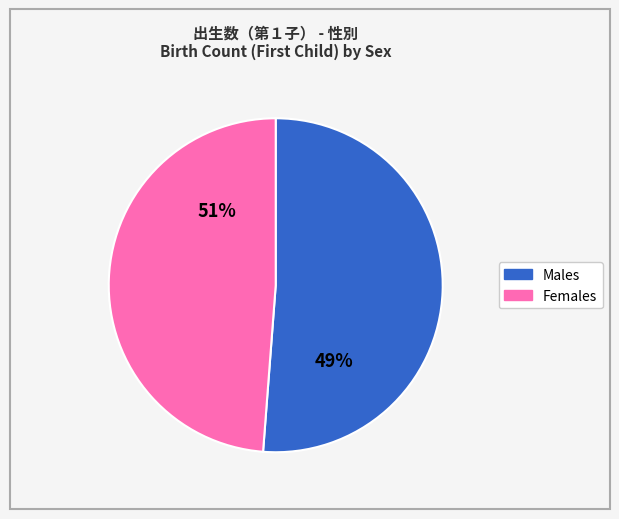

Is it true that 50歳以上 is 14% of the pie?

False